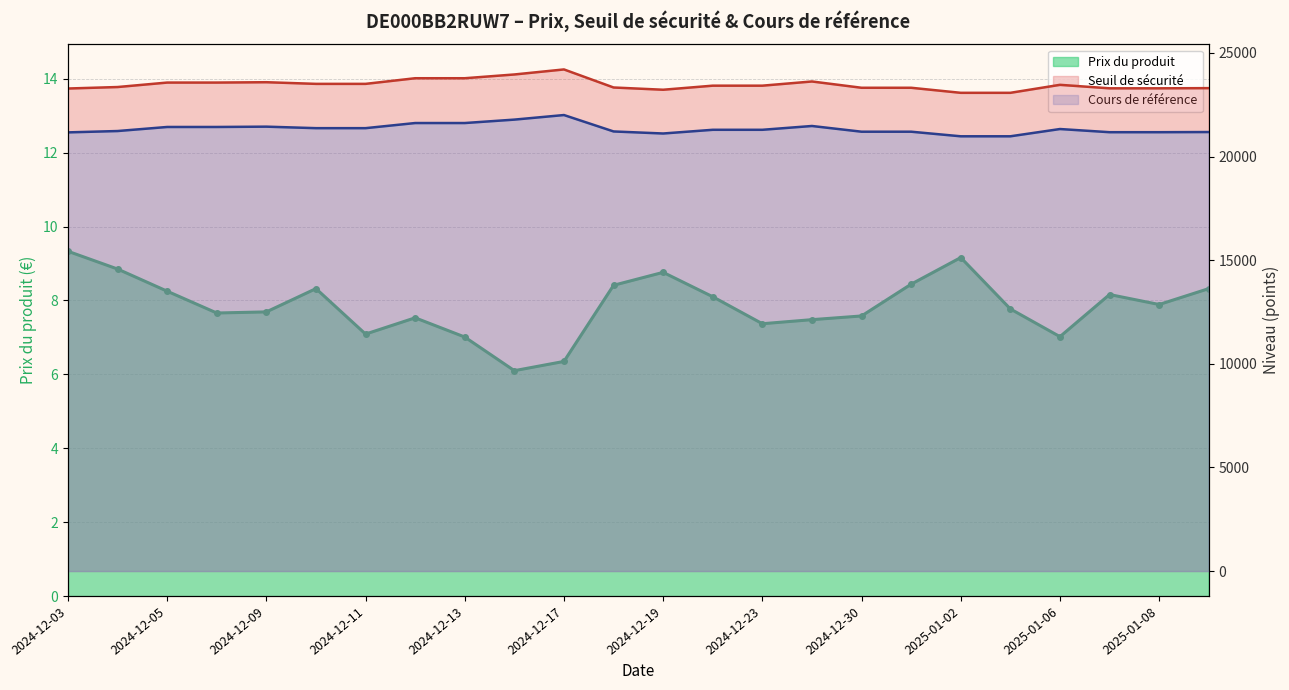

How many lines are shown in the chart?

3